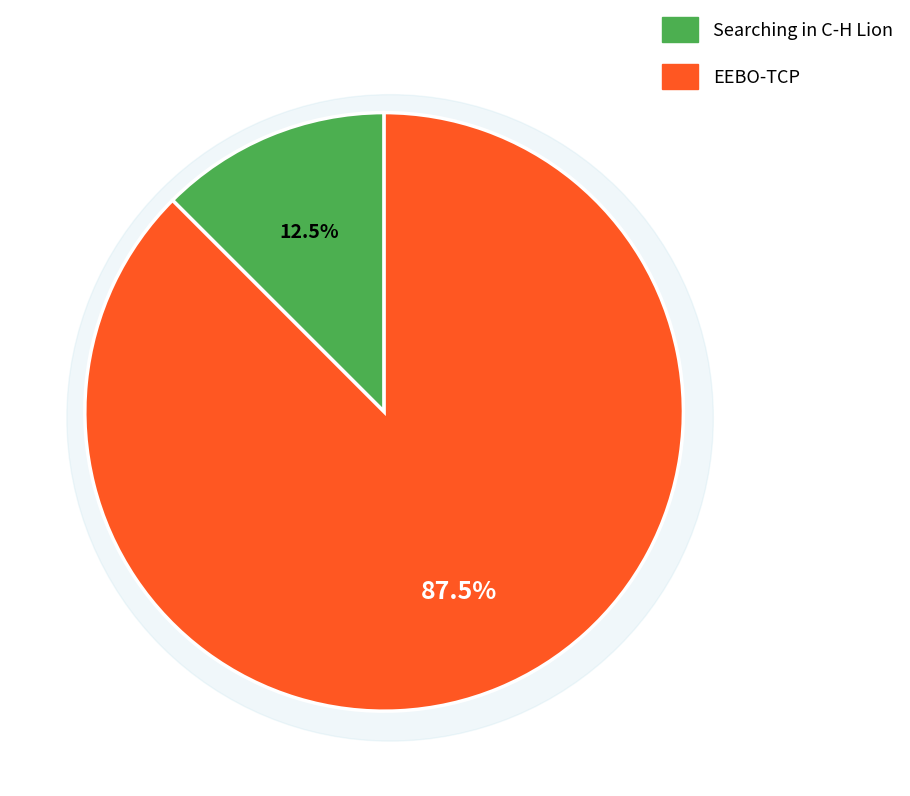

Does any single category account for the majority?

Yes